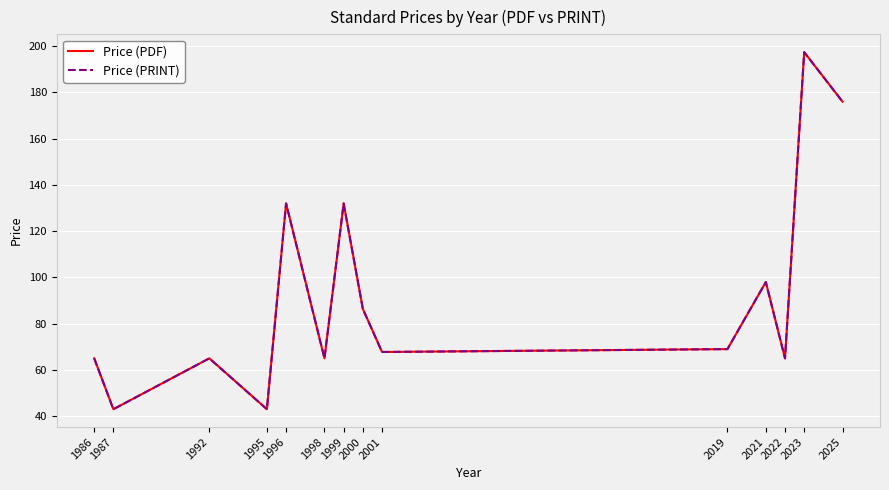

Reading left to right, extract all data points from this chart.

Price (PDF): 65.0	43.0	65.0	43.0	132.0	65.0	132.0	86.4	67.8	69.0	98.0	65.0	197.4	176.0
Price (PRINT): 65.0	43.0	65.0	43.0	132.0	65.0	132.0	86.4	67.8	69.0	98.0	65.0	197.4	176.0